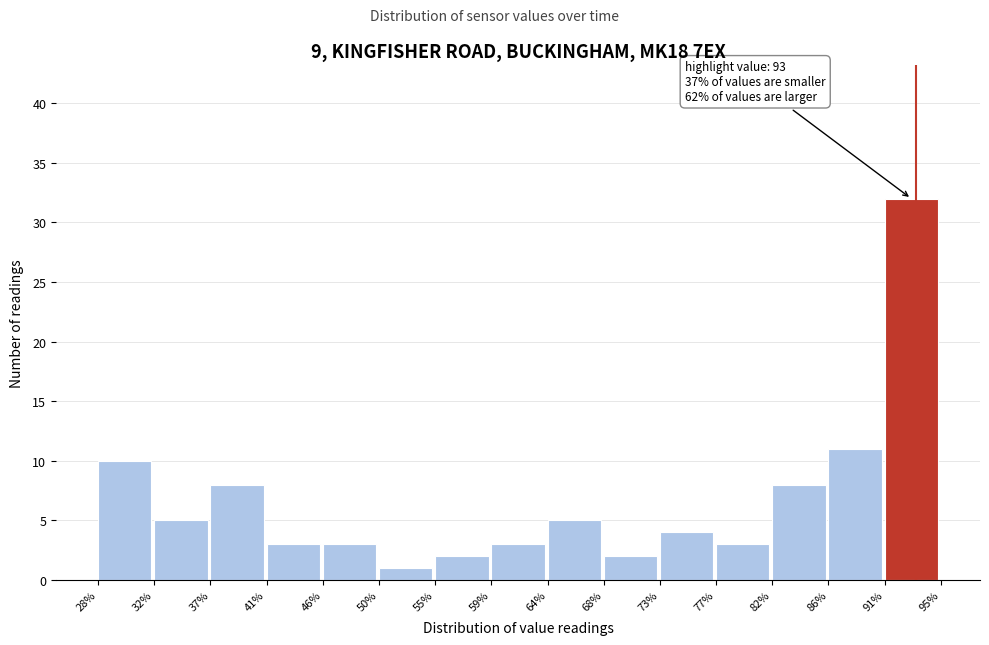

Over which range of the x-axis is the bar tallest?

91% to 95%